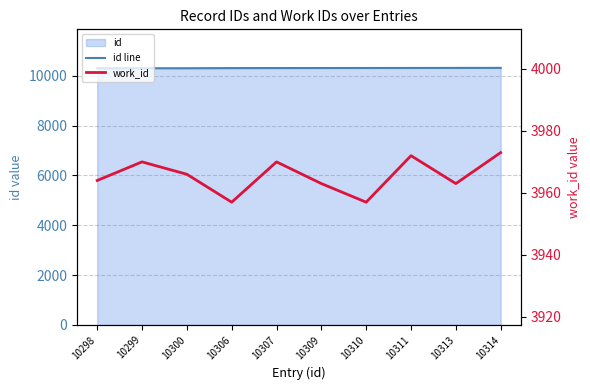

At how many categories does at least one series exceed 9880?

10